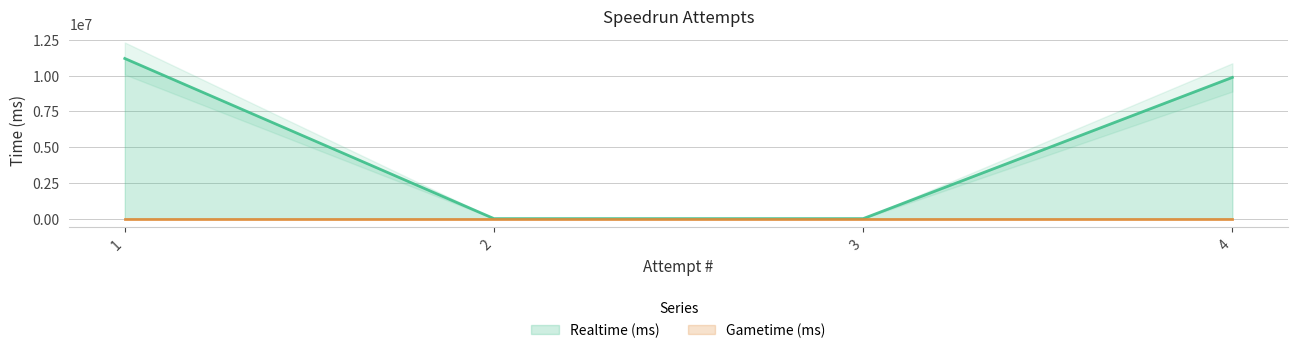

Reading left to right, list all the values displayed in this chart.

11197737	0	0	9874525